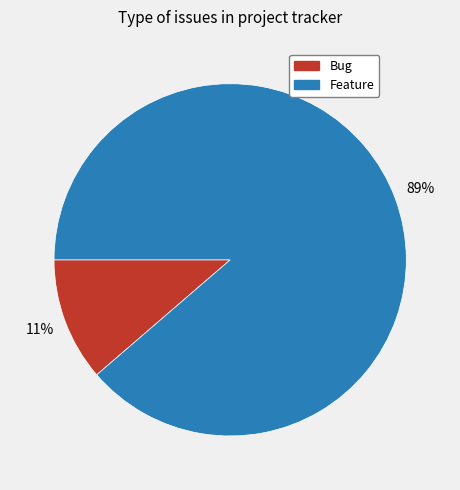

Rank the categories by value from highest to lowest.

Feature, Bug